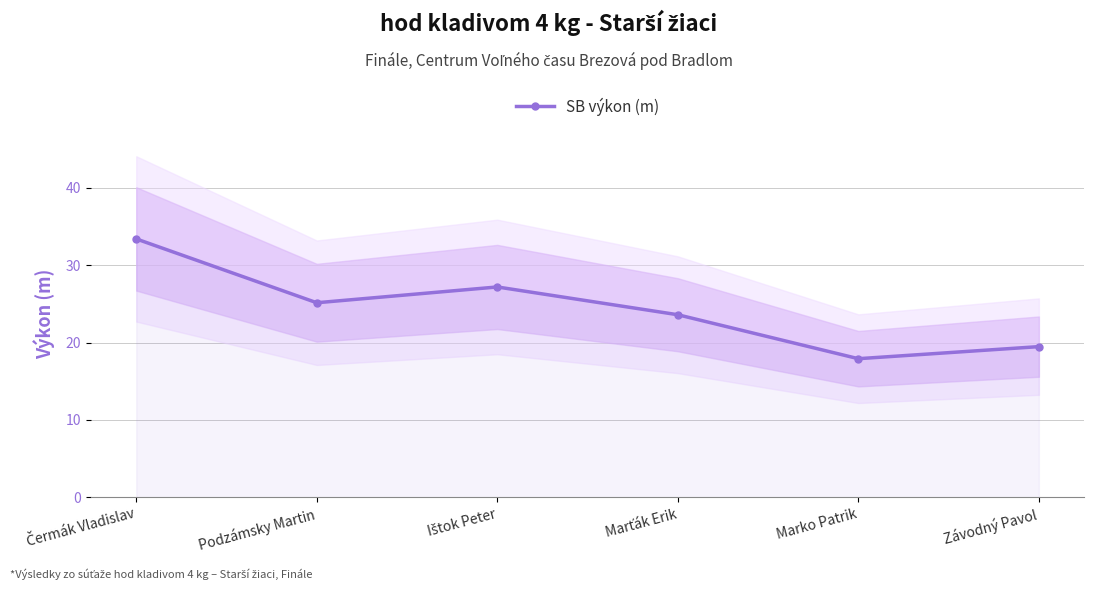

What is the sum of the values at Závodný Pavol and Podzámsky Martin?

44.6